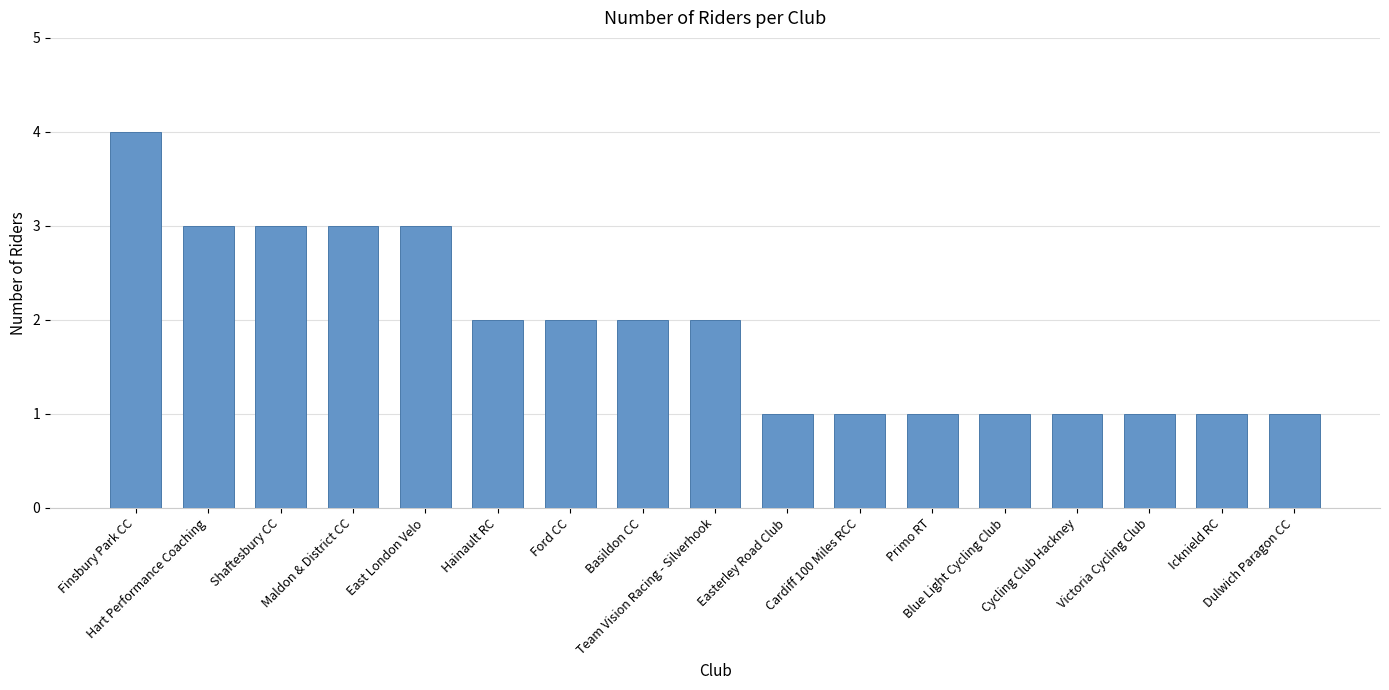

What is the value of the 12th bar from the left?

1